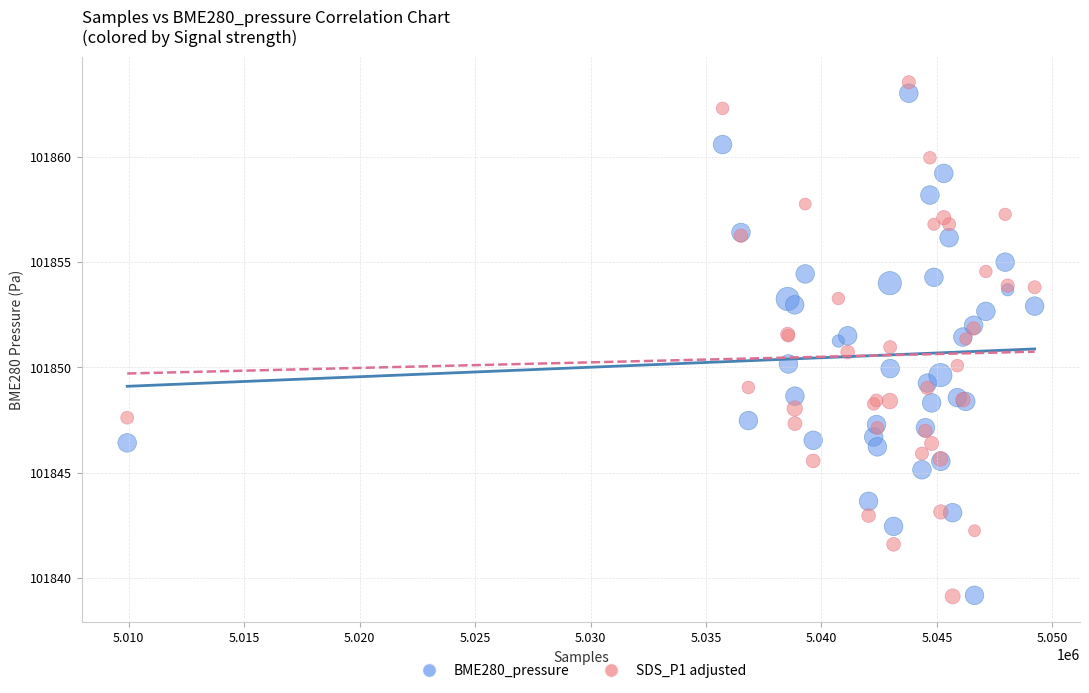

What is the X range (max minus min) for the scatter plot?

39290.0